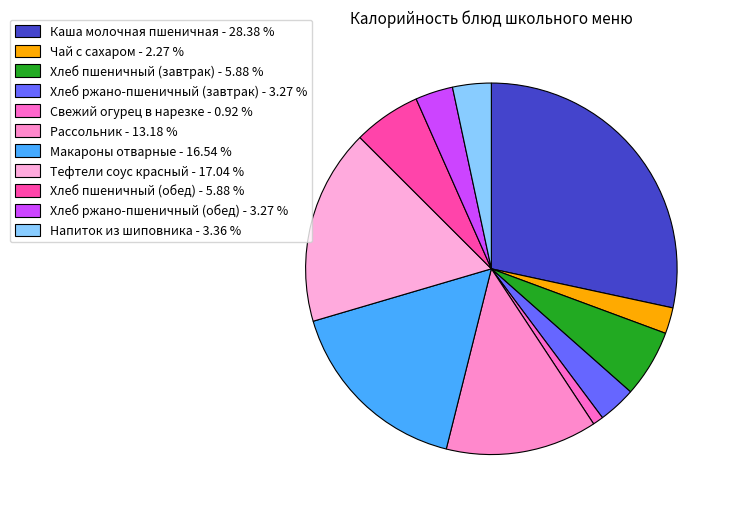

What percentage do Хлеб пшеничный (завтрак) and Макароны отварные together represent?

22.4%